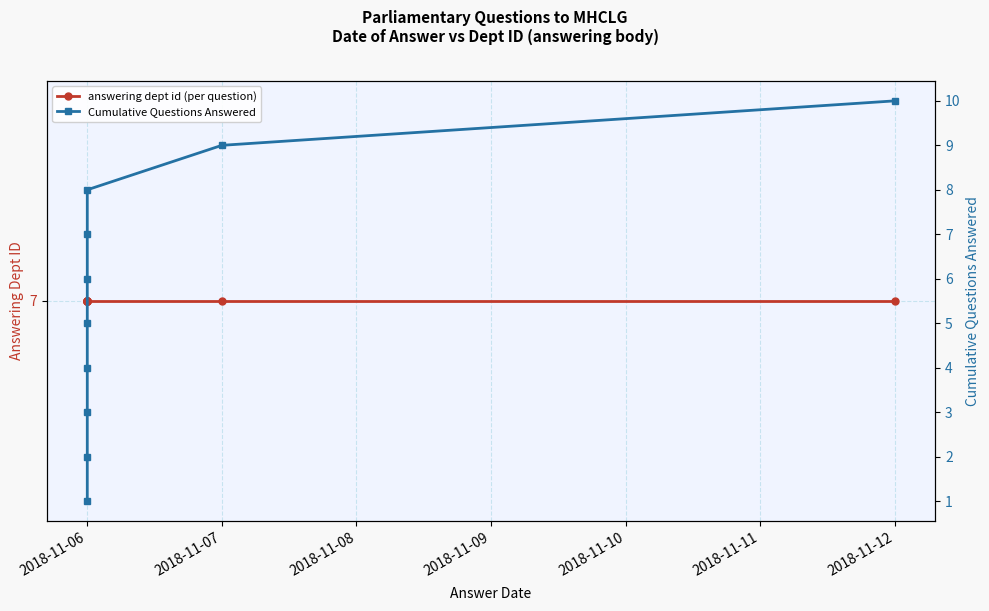

Reading right to left, what are all the values shown in this chart?

answering dept id (per question): 7	7	7	7	7	7	7	7	7	7
Cumulative Questions Answered: 10	9	8	7	6	5	4	3	2	1